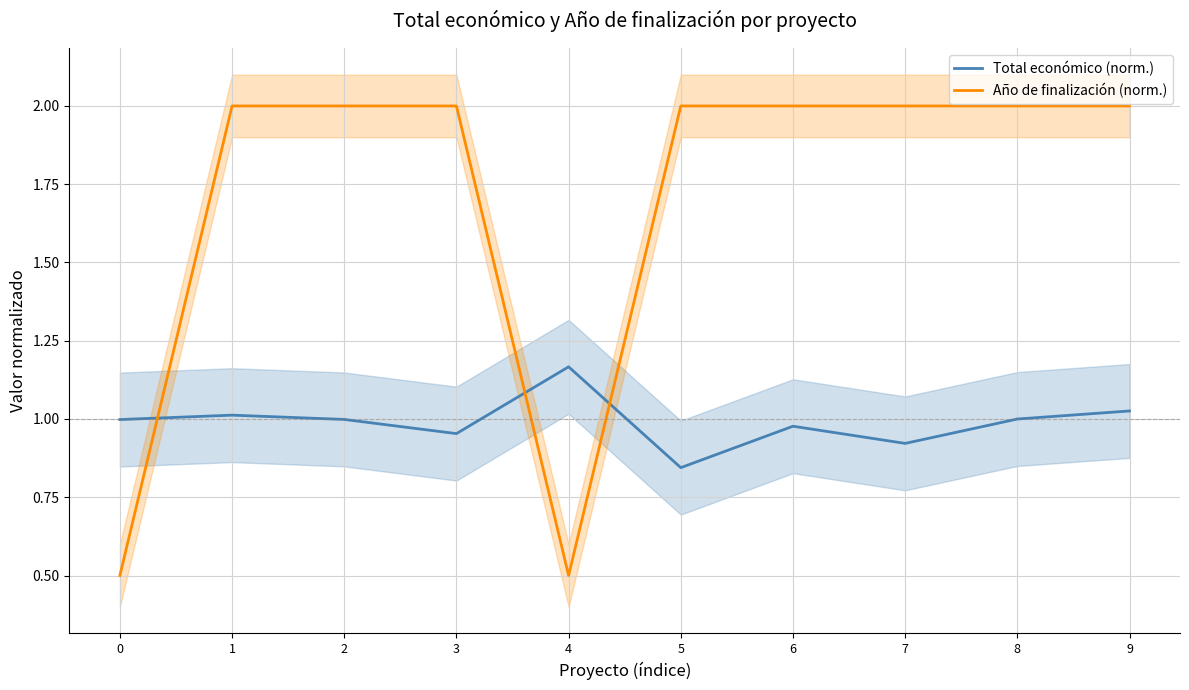

Between 7 and 5, which is larger?

7